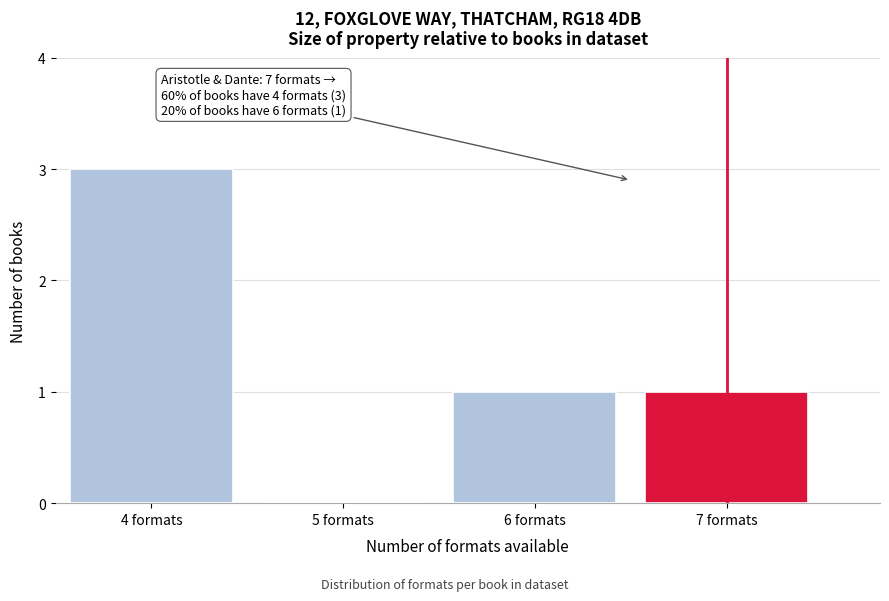

Reading left to right, transcribe all the data shown in this chart.

4 formats=3	5 formats=0	6 formats=1	7 formats=1